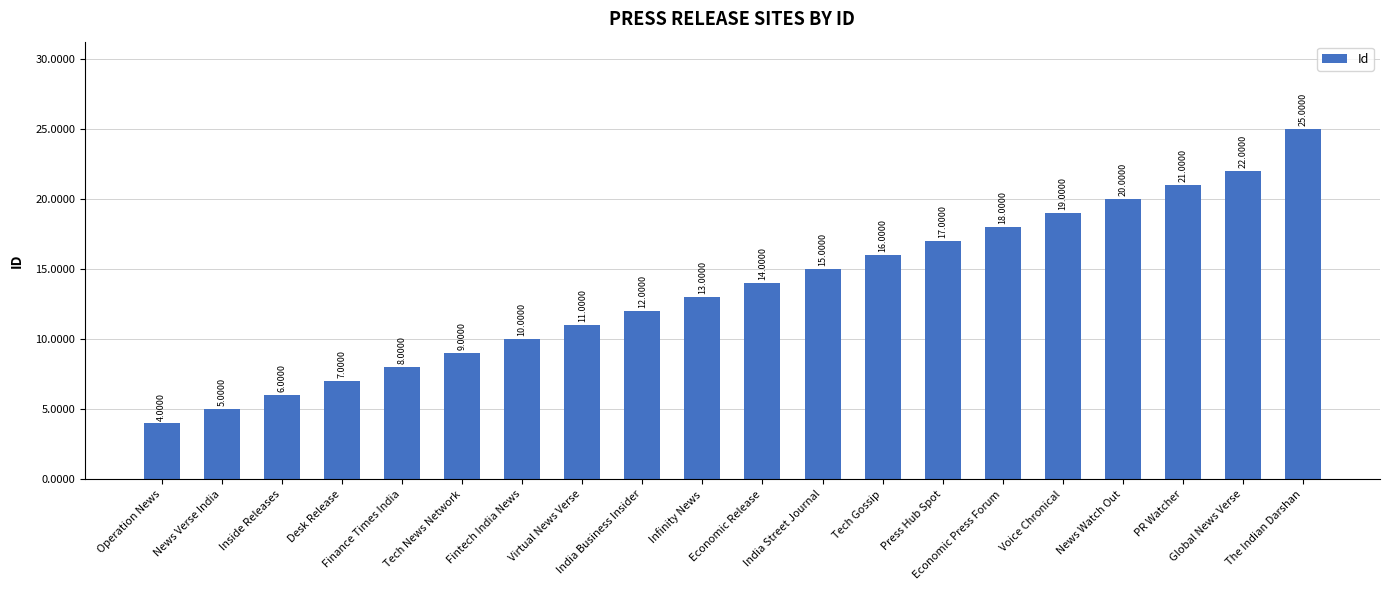

List the labels in order of value, largest first.

The Indian Darshan, Global News Verse, PR Watcher, News Watch Out, Voice Chronical, Economic Press Forum, Press Hub Spot, Tech Gossip, India Street Journal, Economic Release, Infinity News, India Business Insider, Virtual News Verse, Fintech India News, Tech News Network, Finance Times India, Desk Release, Inside Releases, News Verse India, Operation News